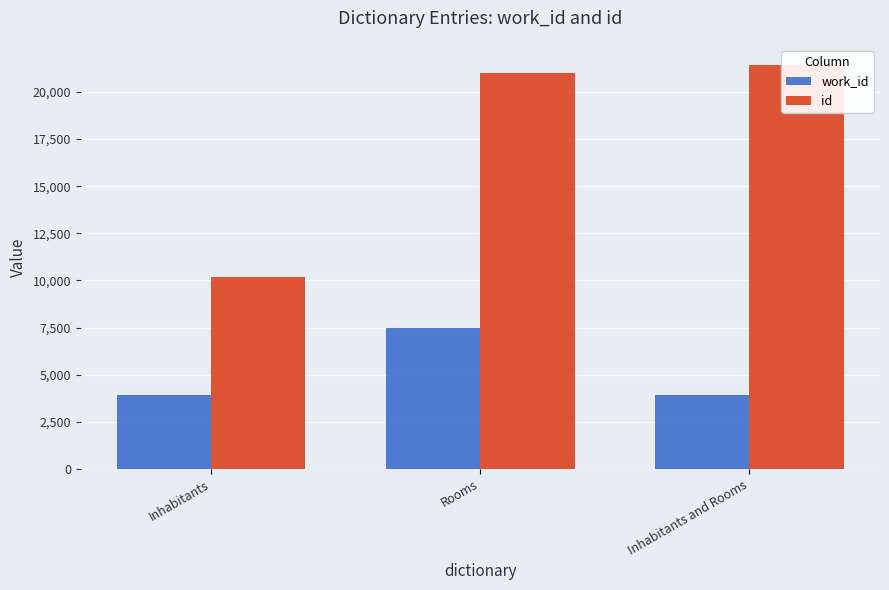

What value does the work_id series have at Inhabitants, to the nearest 50?

3900